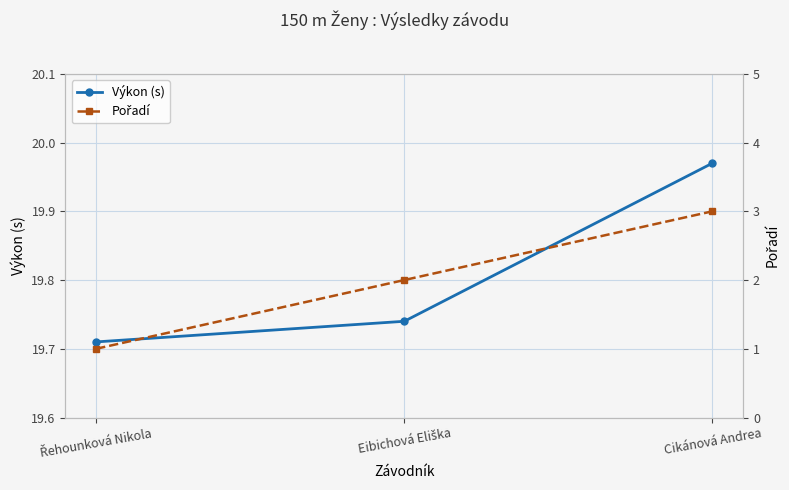

Which has a higher value, Cikánová Andrea or Řehounková Nikola?

Cikánová Andrea